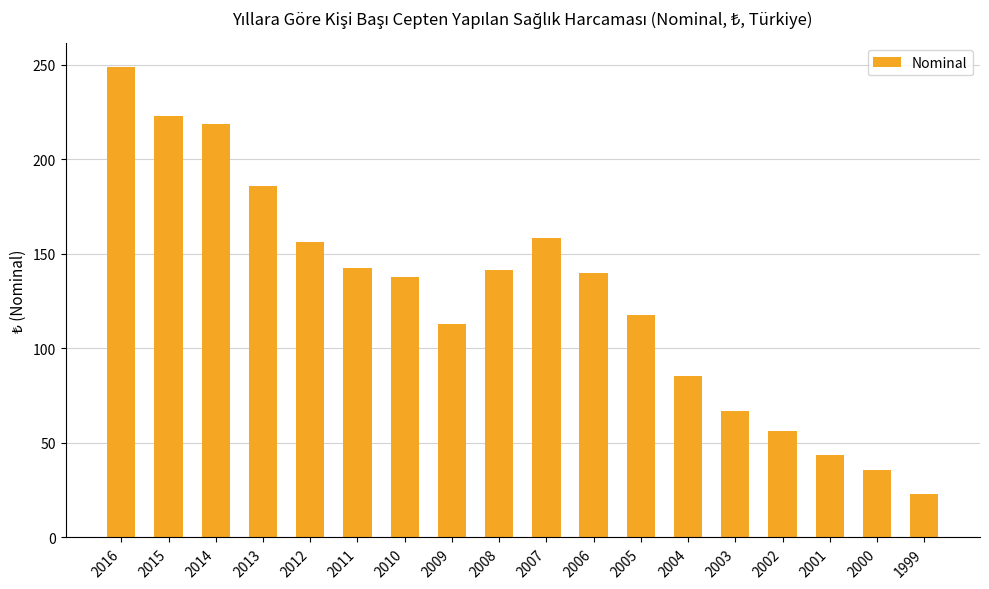

What is the approximate value at 2004?

85.4